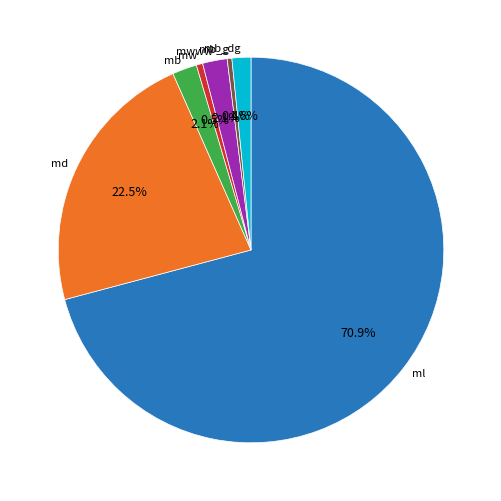

What percentage do mb and mb_g together represent?

2.5%